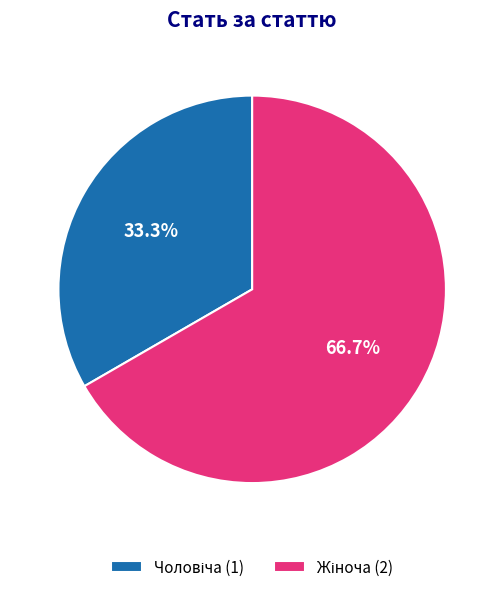

Is there a majority slice in this chart?

Yes